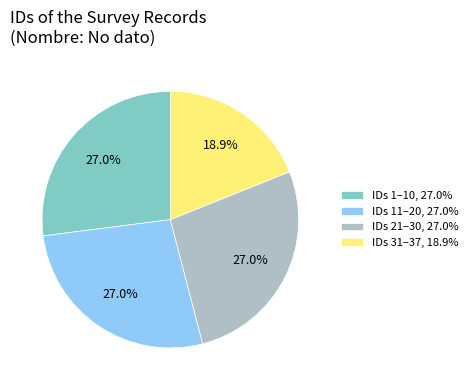

Does any single category account for the majority?

No